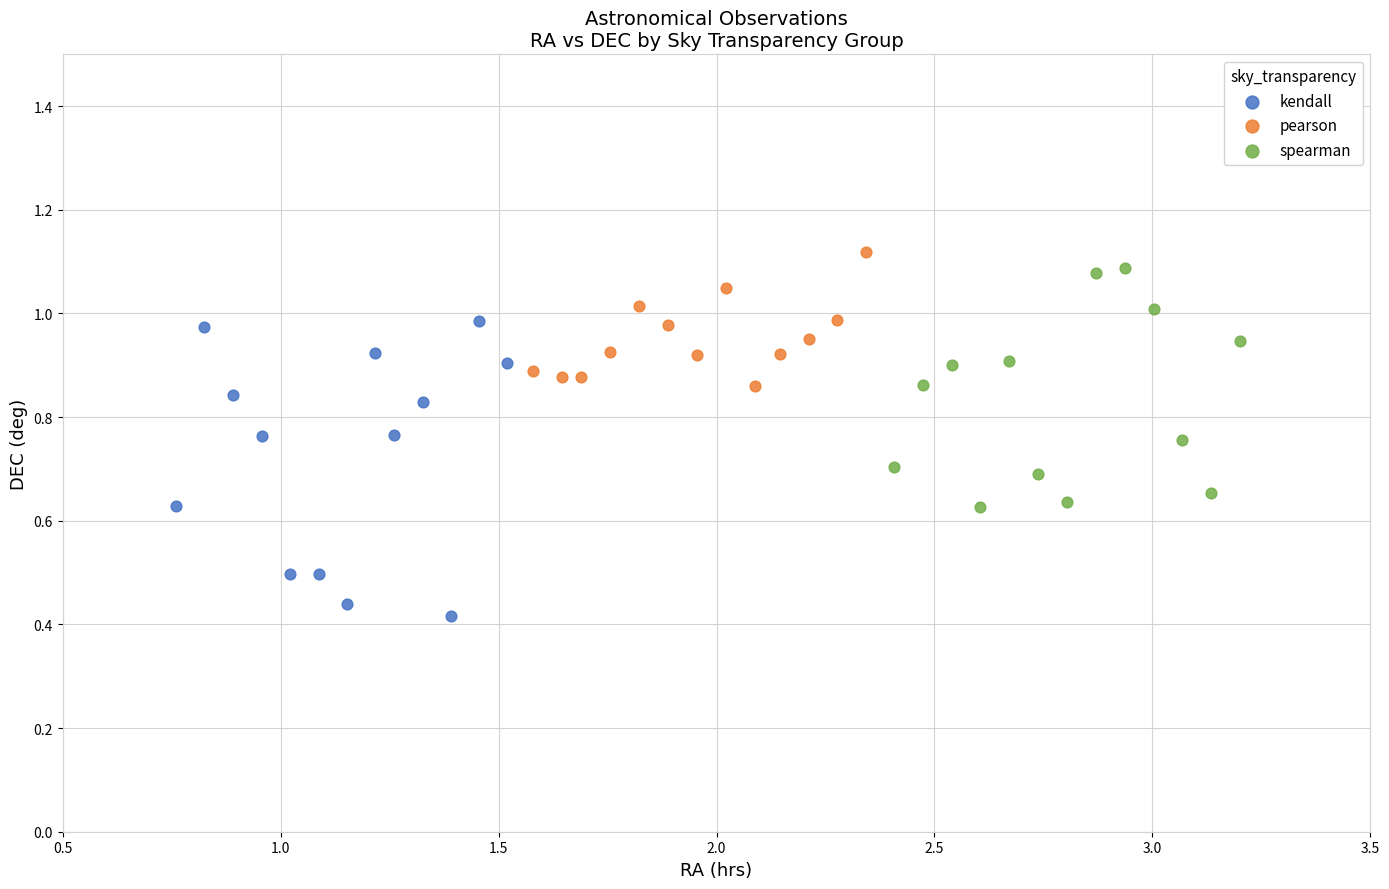

Which series has the widest spread of Y values?

kendall